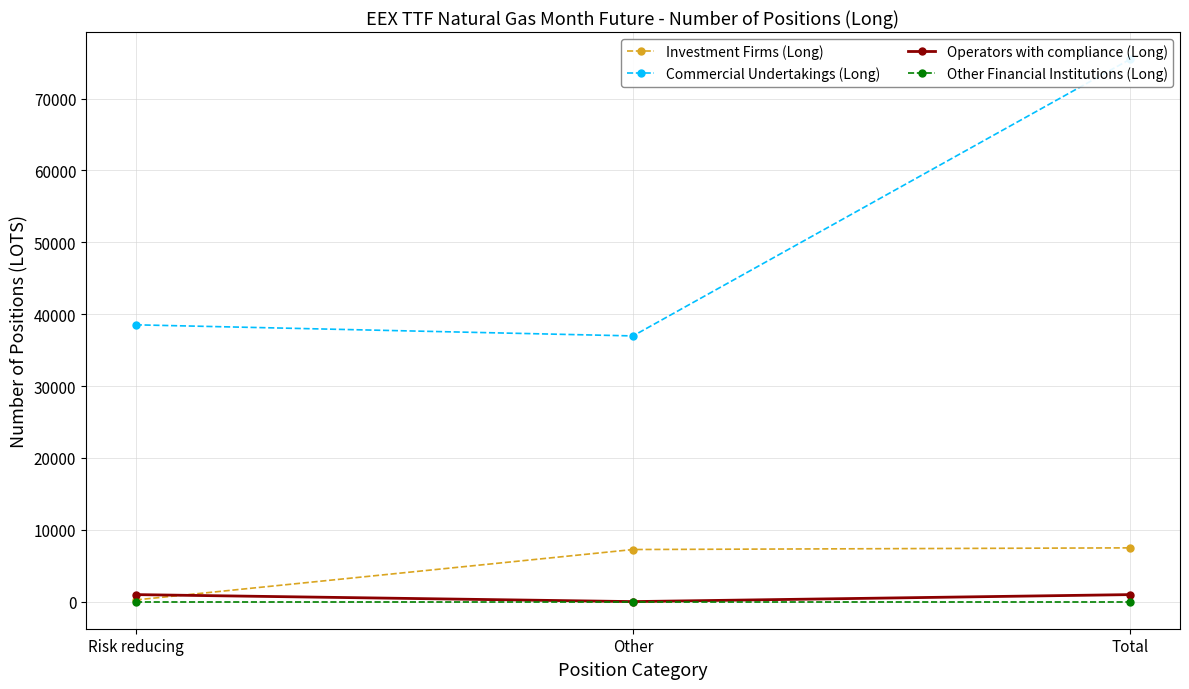

What are all the series names shown in the legend?

Investment Firms (Long), Commercial Undertakings (Long), Operators with compliance (Long), Other Financial Institutions (Long)